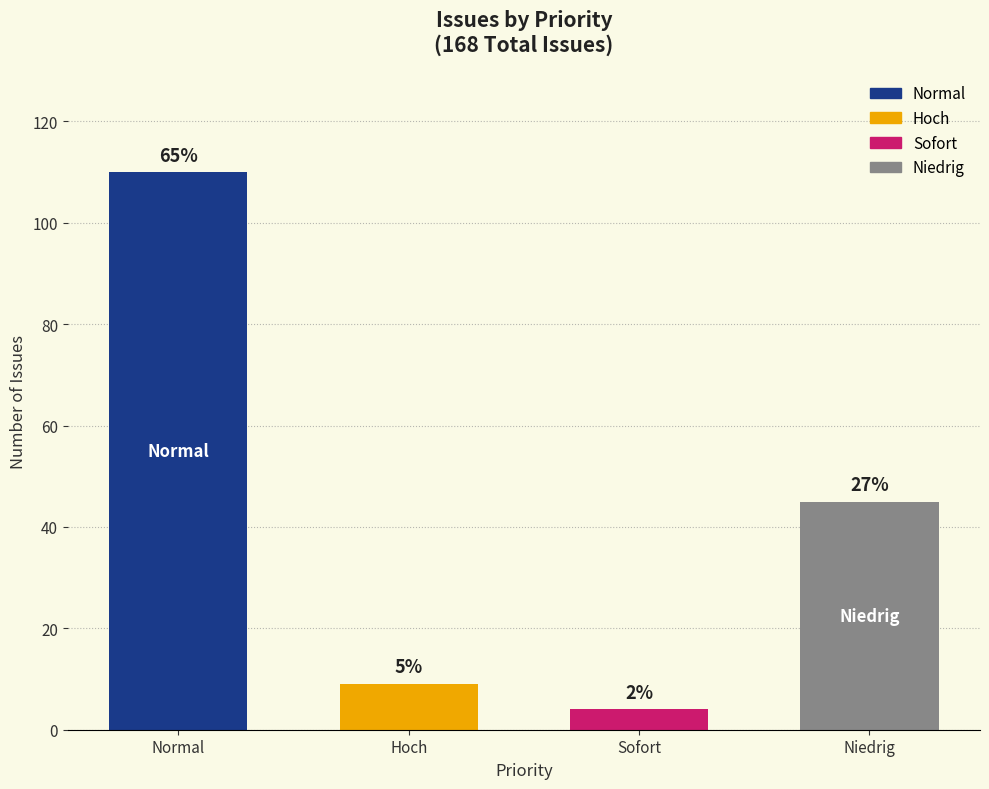

List the labels in order of value, largest first.

Normal, Niedrig, Hoch, Sofort